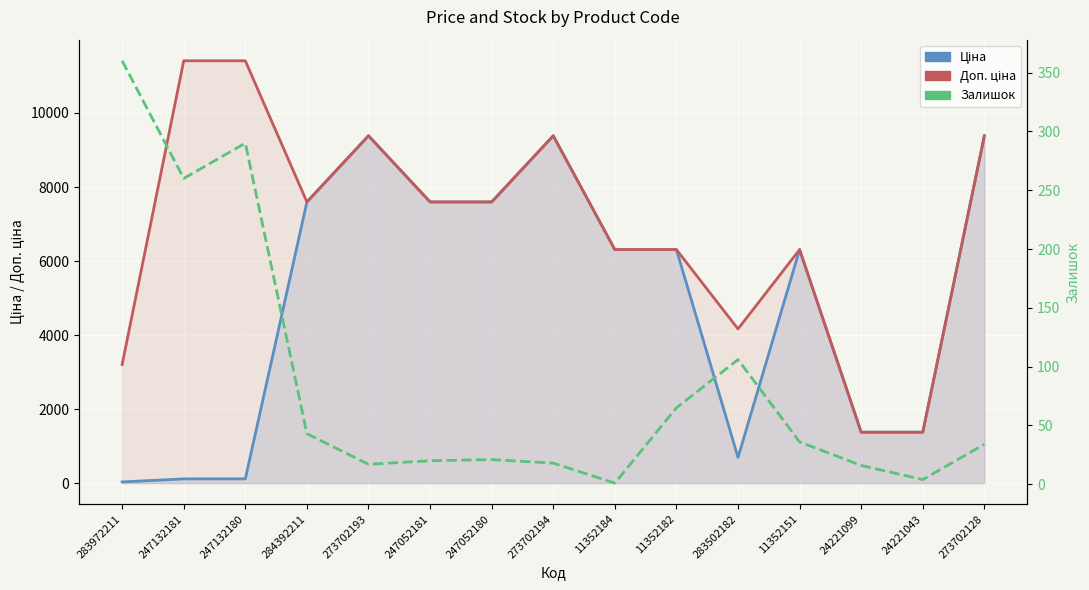

What is the difference between the maximum and second lowest values in the Доп. ціна series?

10035.0